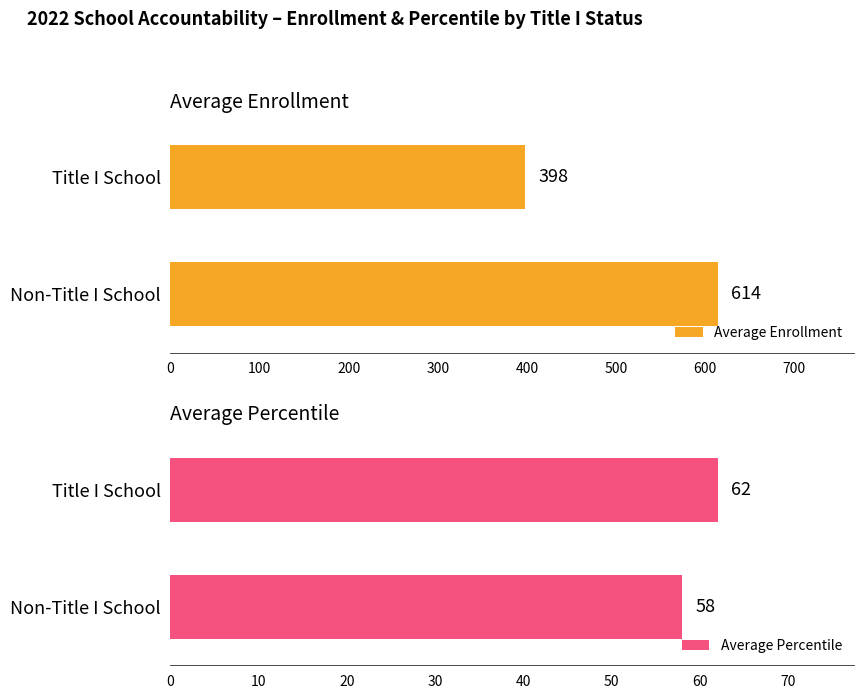

What is the minimum value for Average Enrollment?

398